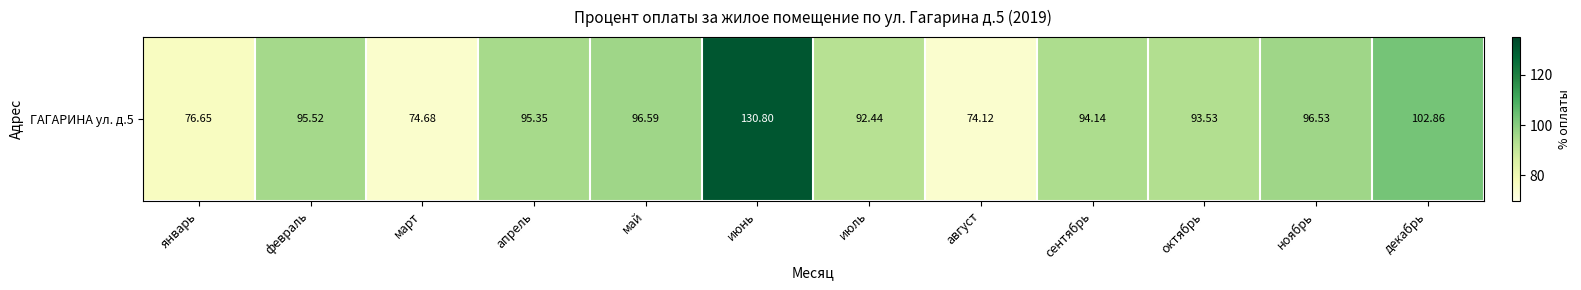

What is the ratio of the value at сентябрь to the value at июнь?

0.7